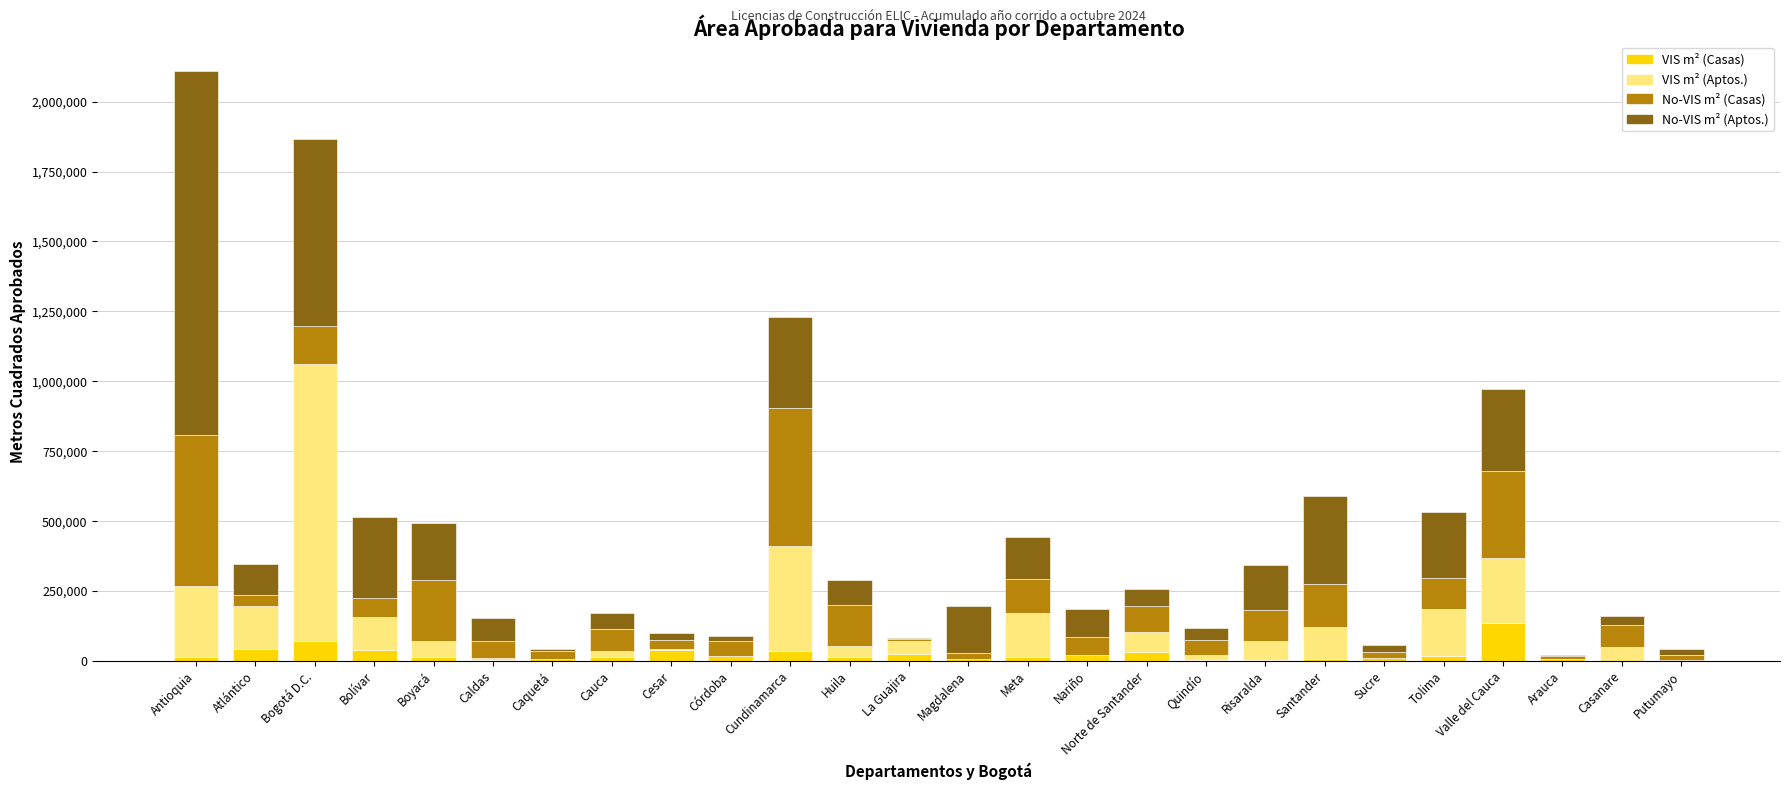

At which label does VIS m² (Casas) reach its peak?

Valle del Cauca